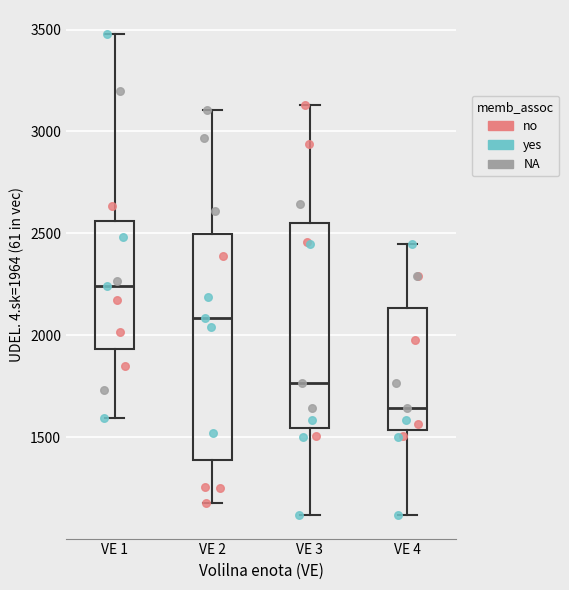

Reading left to right, transcribe this box plot: for each box, give where its median line is, the range the box spans, and where its two whiskers end, as read against the y-axis. The values are not printed on the chart, so give them approximately, as read against the axis.

VE 1: median 2250, box 1950 to 2550, whiskers 1600 to 3500
VE 2: median 2100, box 1400 to 2500, whiskers 1200 to 3100
VE 3: median 1750, box 1550 to 2550, whiskers 1100 to 3150
VE 4: median 1650, box 1550 to 2150, whiskers 1100 to 2450